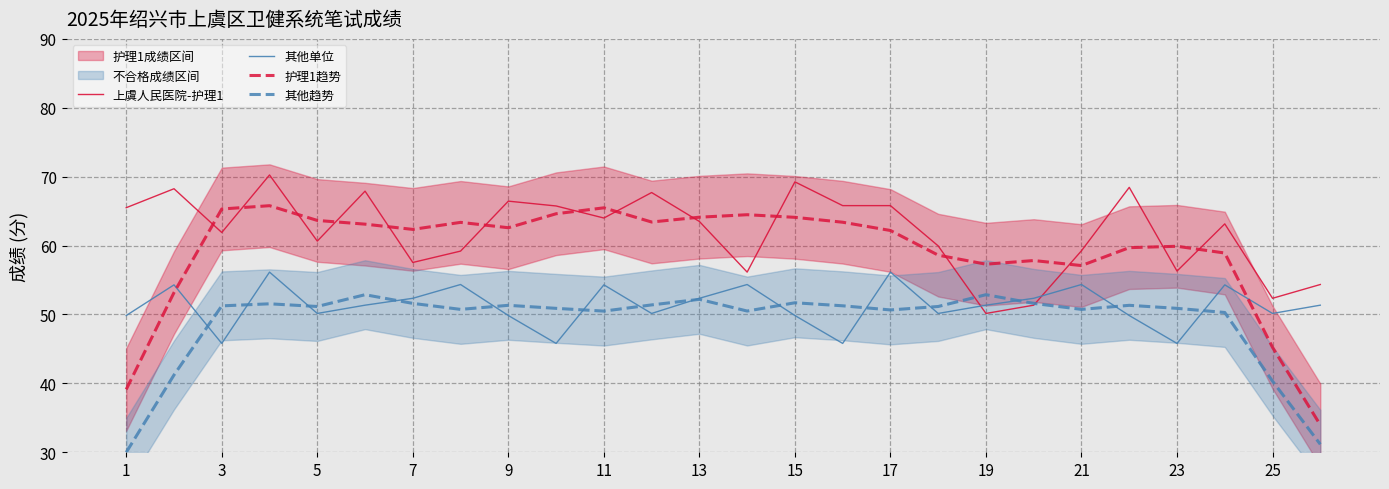

True or false: 其他趋势 and 护理1趋势 cross at least once.

False